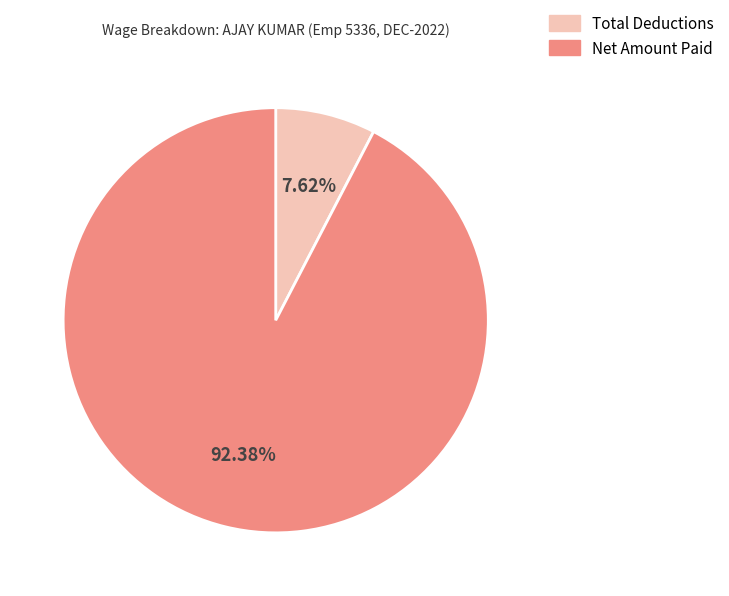

What portion of the pie excludes Net Amount Paid?

7.6%